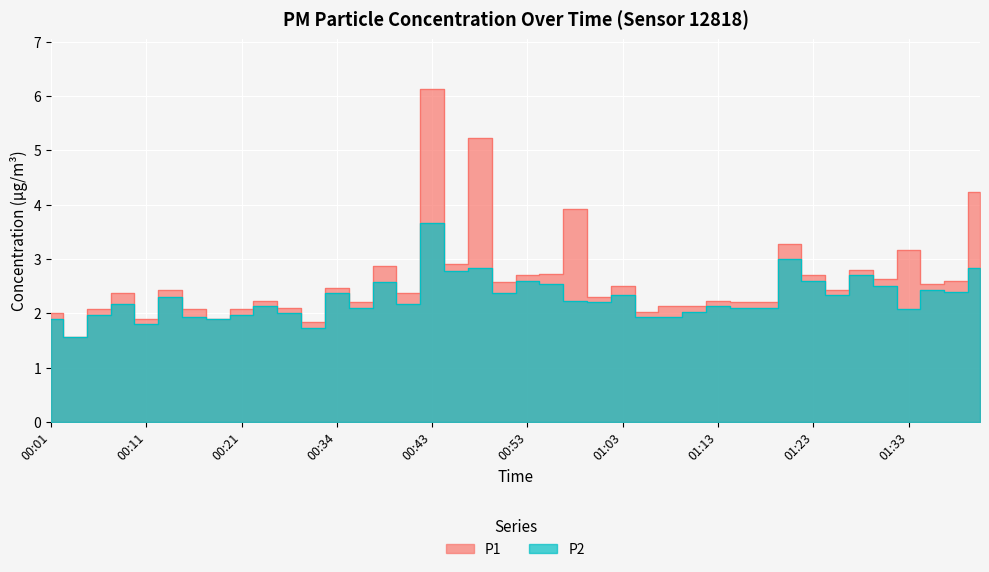

In P1, how many points are higher than both neighbors (excluding endpoints)?

13